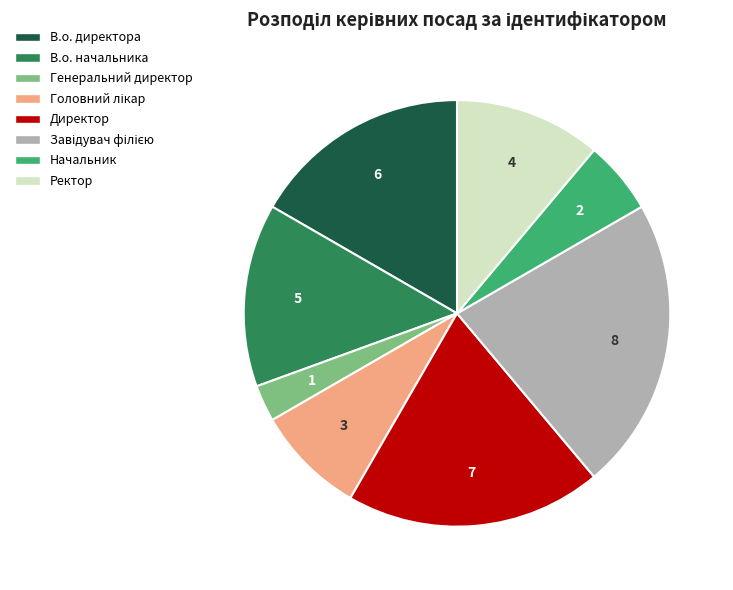

Is there a majority slice in this chart?

No